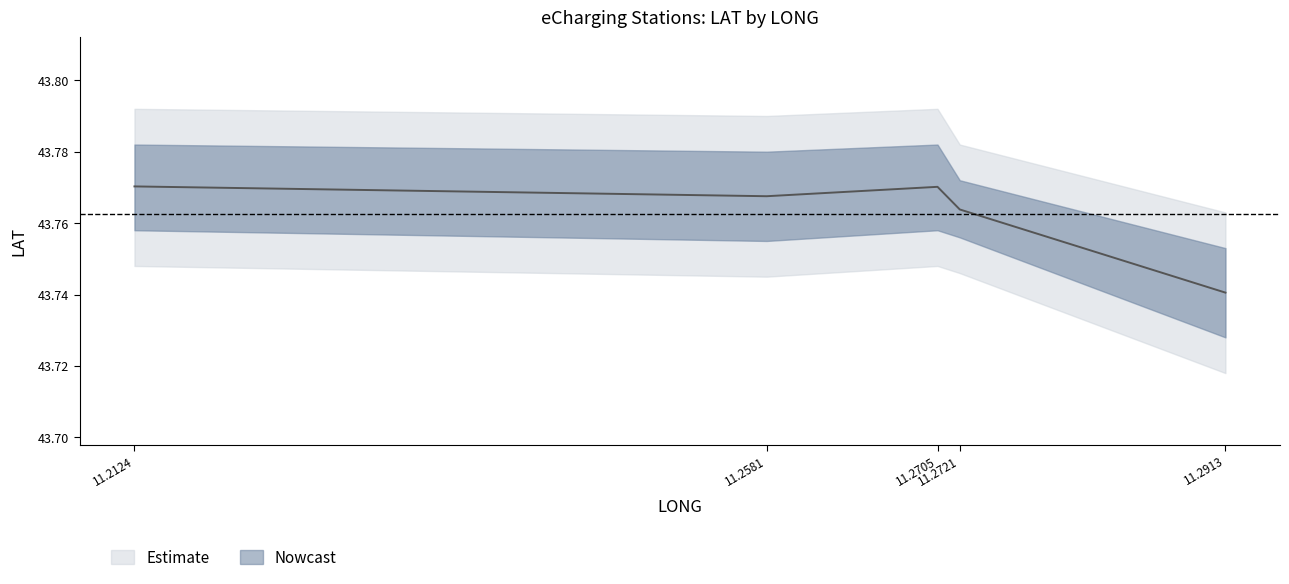

What is the greatest value displayed?

43.8